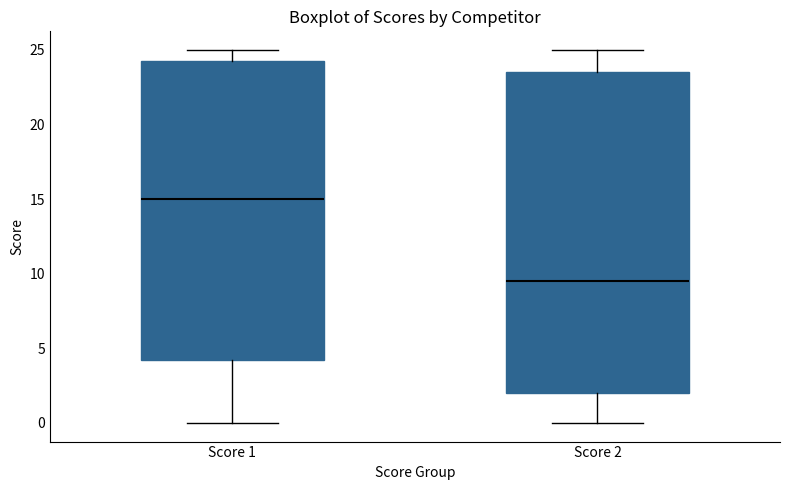

Reading left to right, transcribe this box plot: for each box, give where its median line is, the range the box spans, and where its two whiskers end, as read against the y-axis. The values are not printed on the chart, so give them approximately, as read against the axis.

Score 1: median 15.0, box 4.5 to 24.5, whiskers 0.0 to 25.0
Score 2: median 9.5, box 2.0 to 23.5, whiskers 0.0 to 25.0